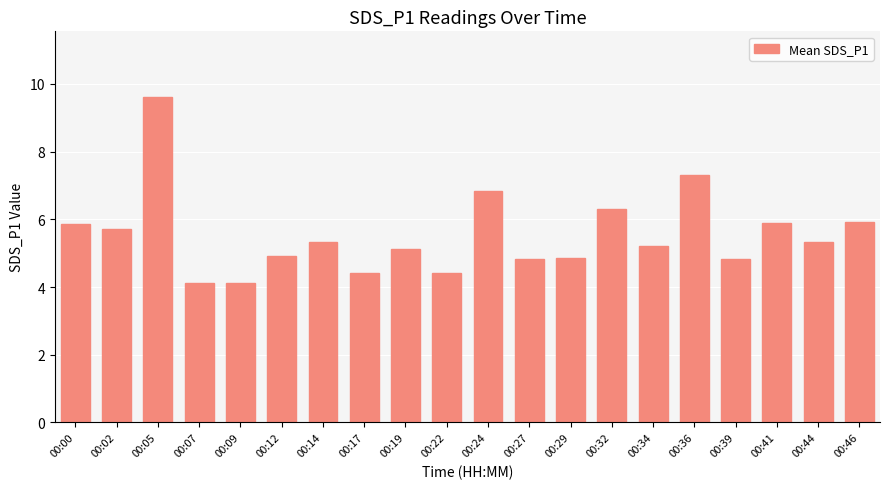

Does the chart contain any negative values?

No